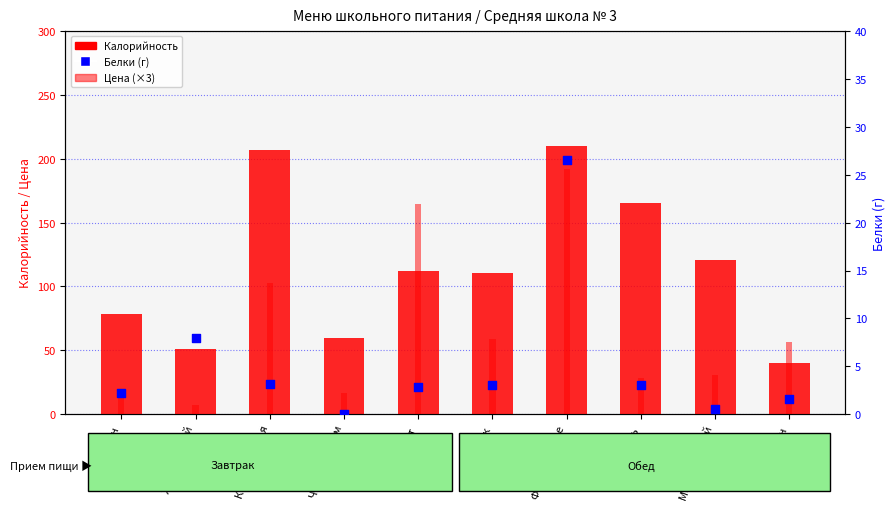

Which series has the largest total across all categories?

Калорийность